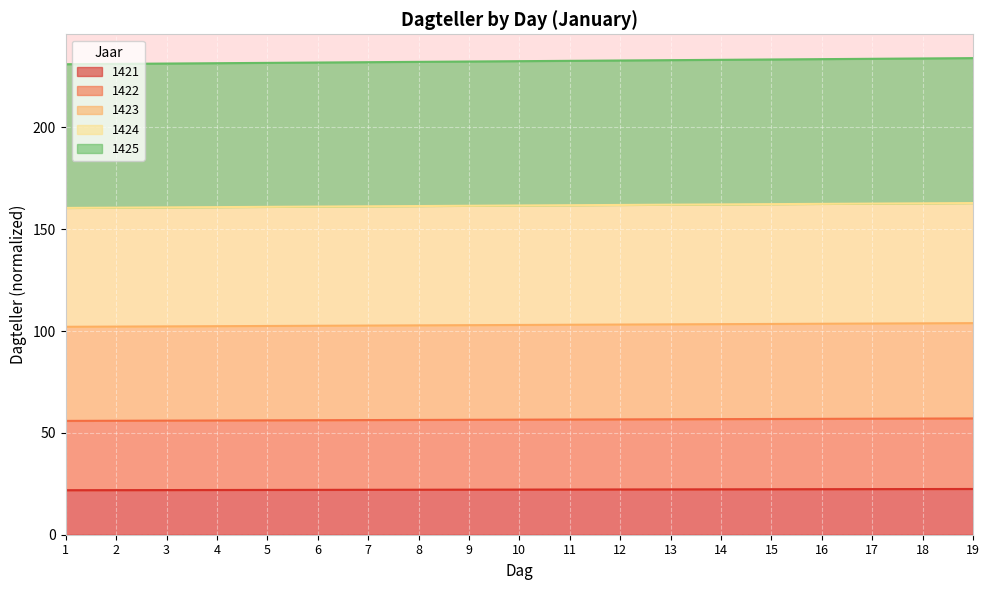

How many values in the 1423 series are below 103?

9